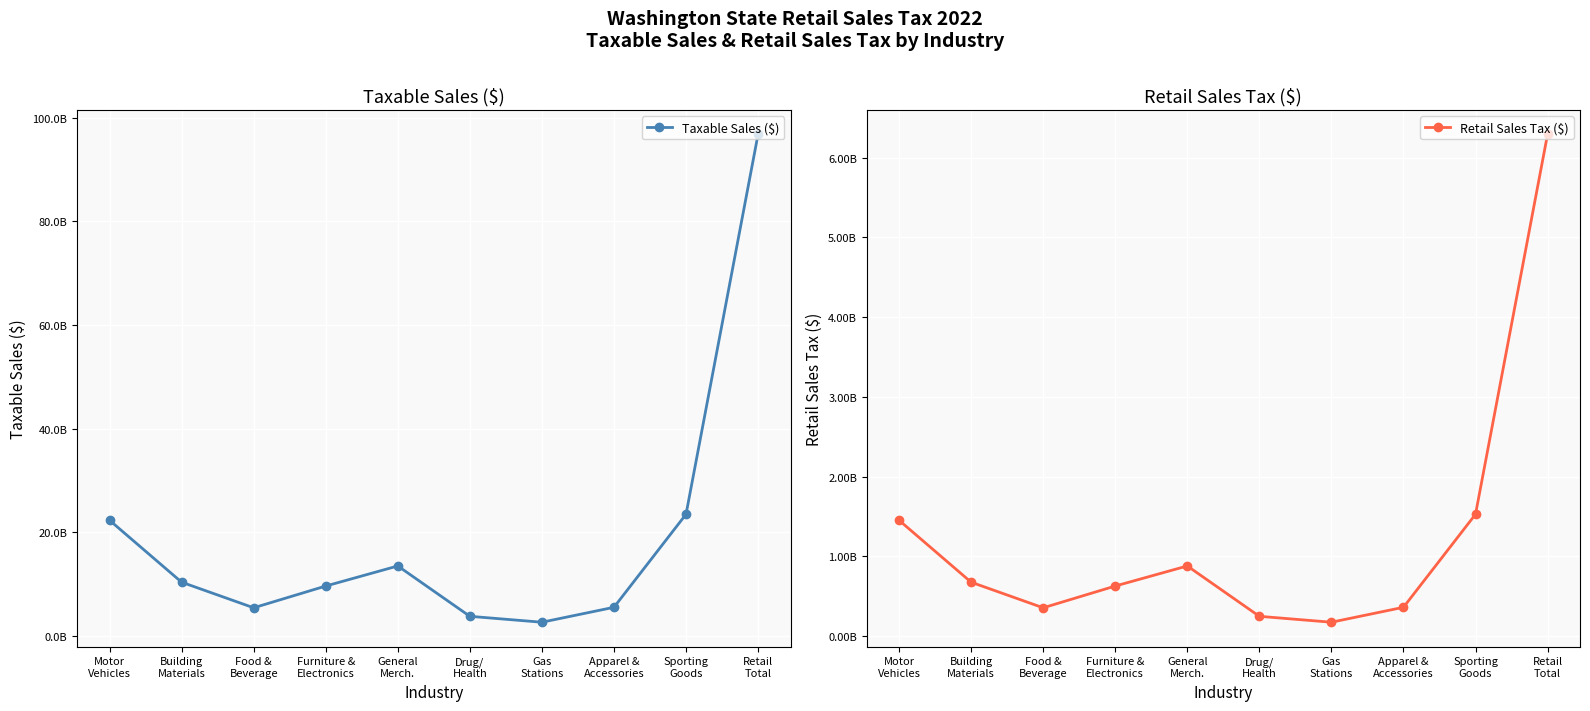

How many distinct data groups are displayed?

2